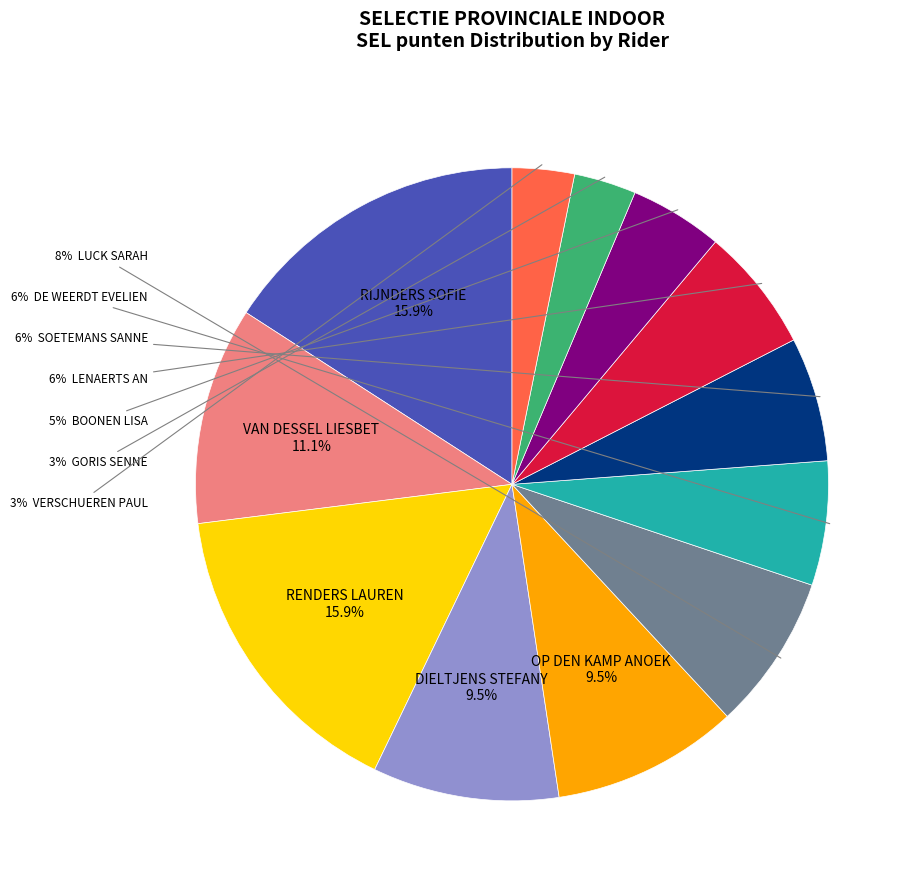

To the nearest percent, what is the difference between the largest and smallest slice percentages?

13%